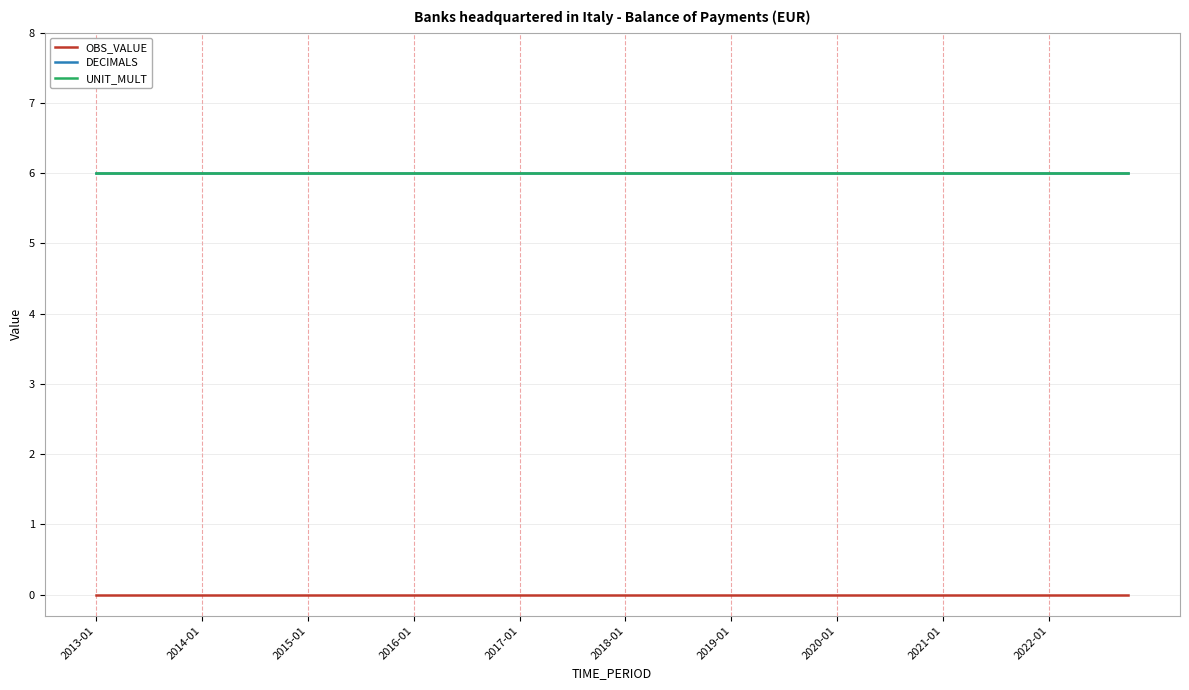

Does the chart display data point markers on the line(s)?

No